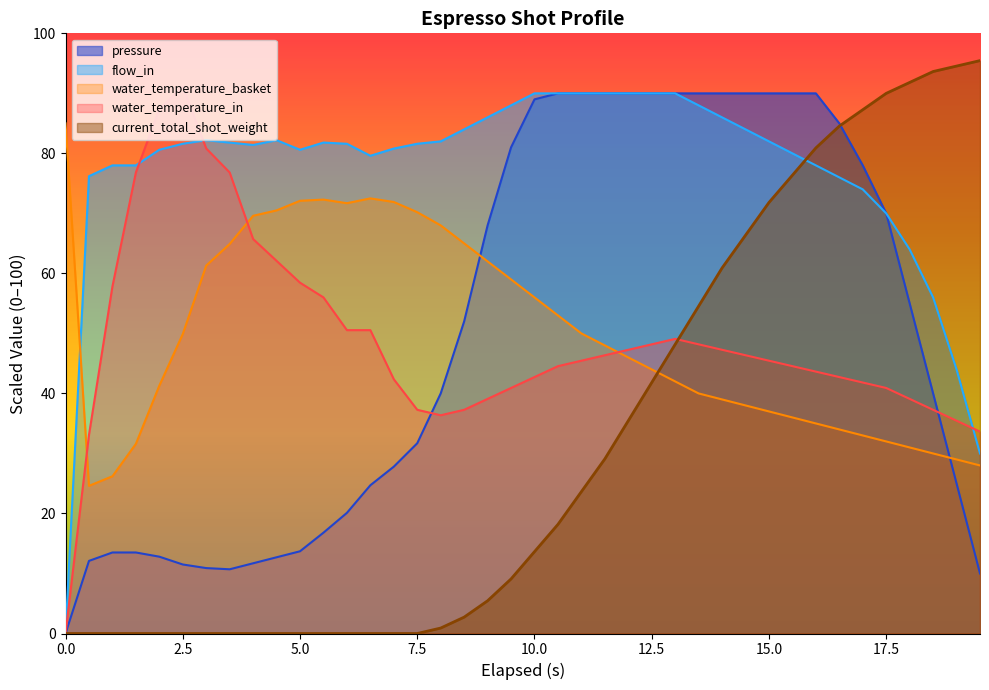

What value does the pressure series have at 7.5?

31.7